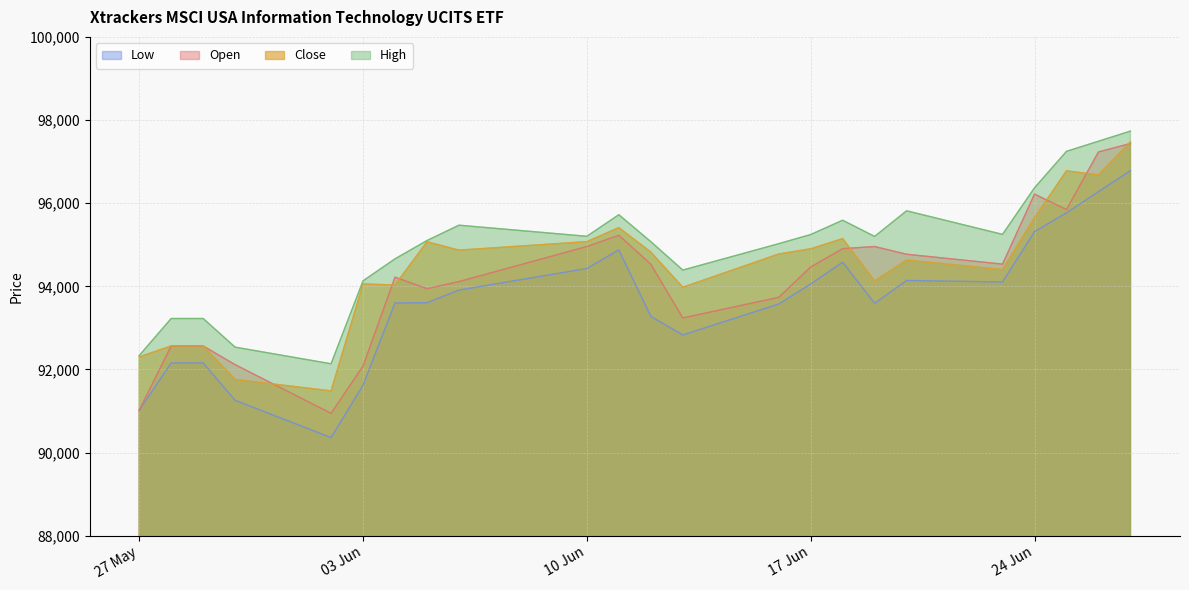

Reading left to right, transcribe all the data shown in this chart.

Open: 91019	92564	92564	92115	90944	92082	94220	93943	94113	94957	95228	94531	93239	93735	94464	94906	94957	94771	94534	96218	95847	97232	97435
High: 92334	93225	93225	92536	92136	94131	94660	95101	95470	95203	95722	95074	94390	95025	95245	95589	95200	95816	95249	96369	97246	97490	97733
Low: 91019	92156	92156	91258	90361	91622	93599	93606	93909	94428	94876	93278	92829	93573	94056	94580	93591	94140	94104	95316	95768	96277	96782
Close: 92300	92566	92566	91759	91484	94056	94032	95071	94870	95074	95412	94824	93977	94777	94902	95147	94128	94631	94403	95648	96778	96680	97475